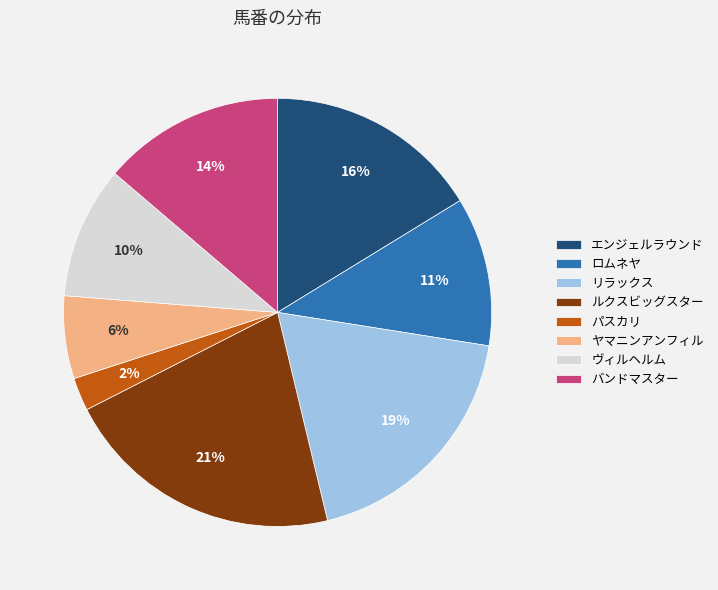

Rank the categories by value from lowest to highest.

パスカリ, ヤマニンアンフィル, ヴィルヘルム, ロムネヤ, バンドマスター, エンジェルラウンド, リラックス, ルクスビッグスター